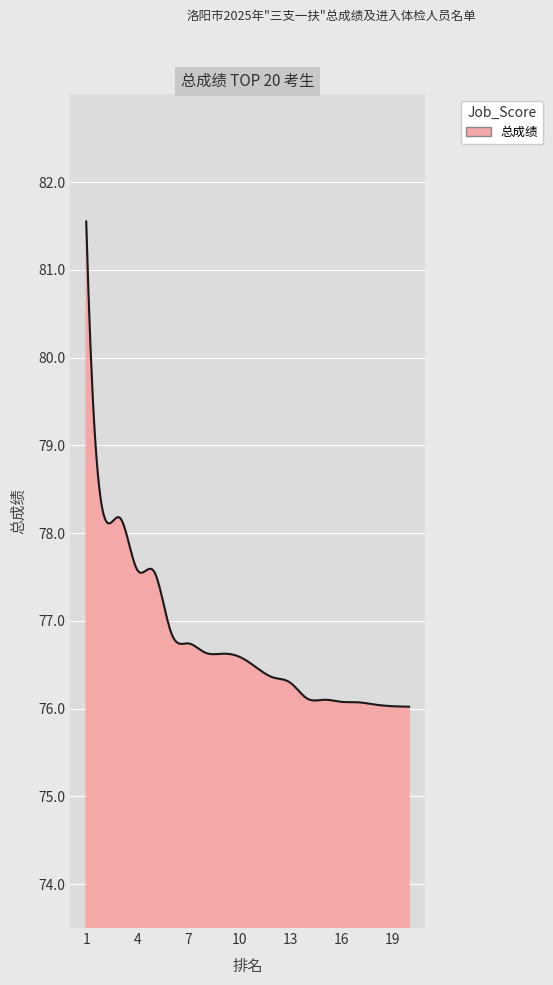

True or false: the data has more than 0 interior local peaks.

True